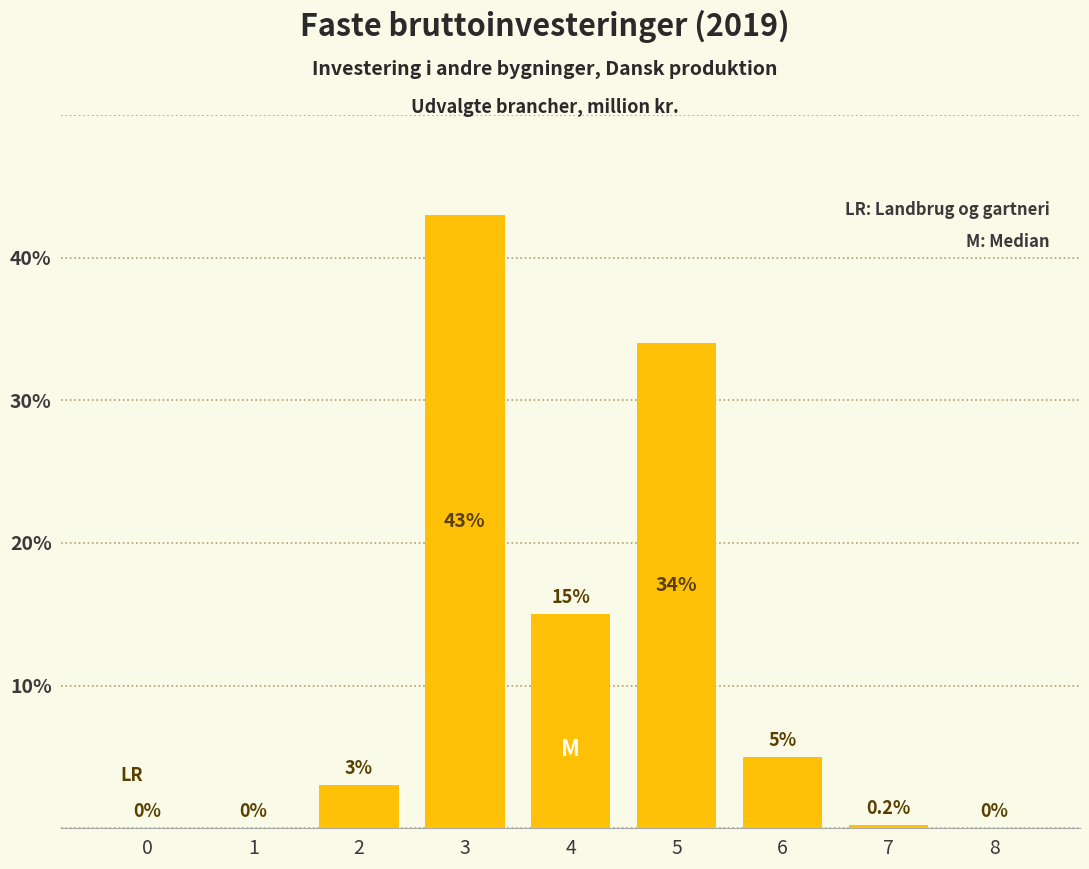

What is the ratio of the value at 6 to the value at 3?

0.1